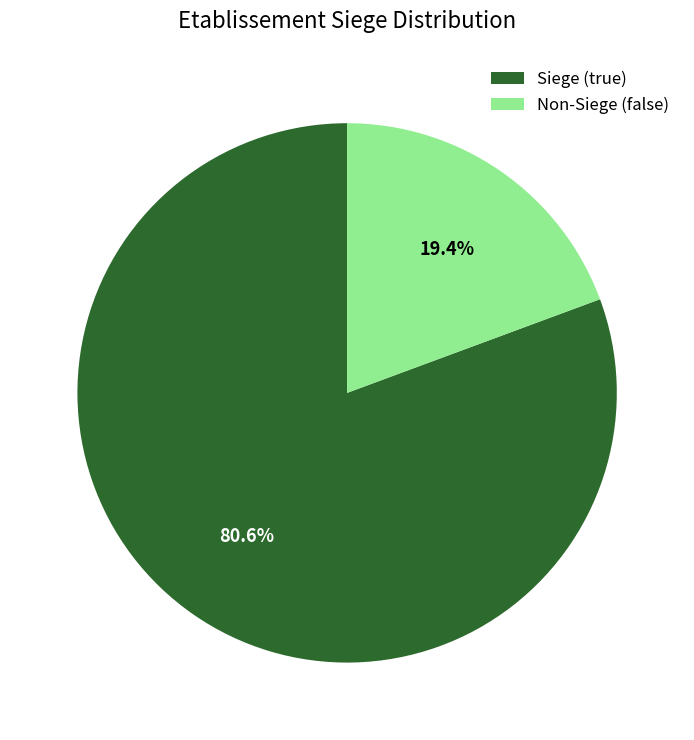

To the nearest percent, what is the difference between the largest and smallest slice percentages?

61%